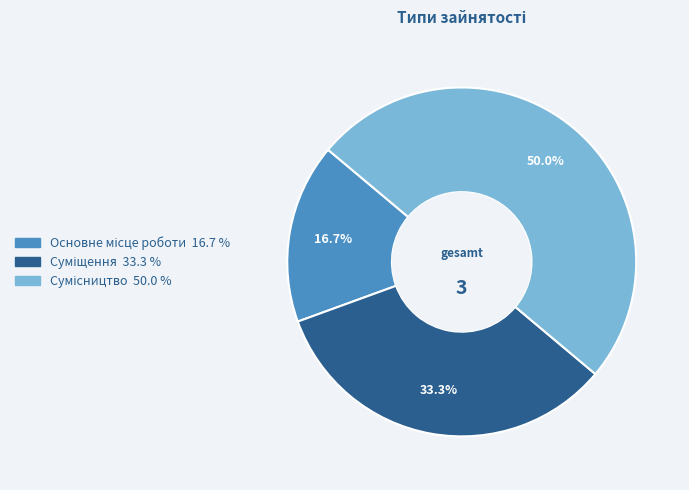

What is the smallest slice in the pie chart?

Основне місце роботи